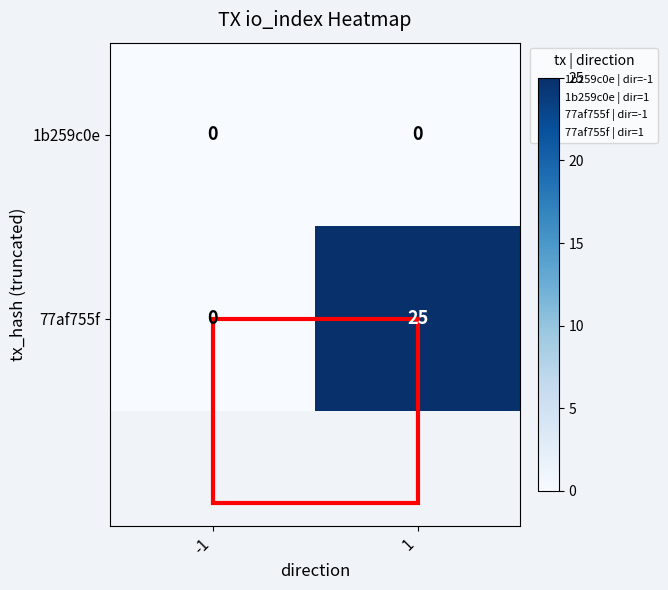

True or false: 77af755f has a value of 14 at 1.

False